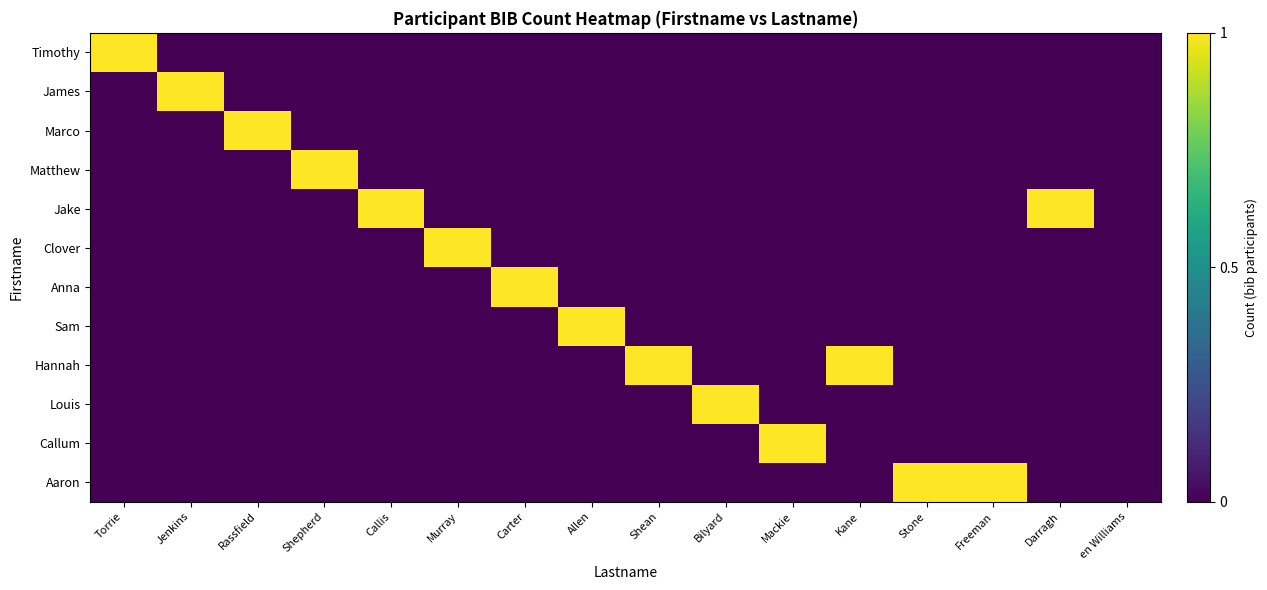

Reading left to right, transcribe all the data shown in this chart.

Timothy: Torrie=1	Jenkins=0	Rassfield=0	Shepherd=0	Callis=0	Murray=0	Carter=0	Allen=0	Shean=0	Bilyard=0	Mackie=0	Kane=0	Stone=0	Freeman=0	Darragh=0	en Williams=0
James: Torrie=0	Jenkins=1	Rassfield=0	Shepherd=0	Callis=0	Murray=0	Carter=0	Allen=0	Shean=0	Bilyard=0	Mackie=0	Kane=0	Stone=0	Freeman=0	Darragh=0	en Williams=0
Marco: Torrie=0	Jenkins=0	Rassfield=1	Shepherd=0	Callis=0	Murray=0	Carter=0	Allen=0	Shean=0	Bilyard=0	Mackie=0	Kane=0	Stone=0	Freeman=0	Darragh=0	en Williams=0
Matthew: Torrie=0	Jenkins=0	Rassfield=0	Shepherd=1	Callis=0	Murray=0	Carter=0	Allen=0	Shean=0	Bilyard=0	Mackie=0	Kane=0	Stone=0	Freeman=0	Darragh=0	en Williams=0
Jake: Torrie=0	Jenkins=0	Rassfield=0	Shepherd=0	Callis=1	Murray=0	Carter=0	Allen=0	Shean=0	Bilyard=0	Mackie=0	Kane=0	Stone=0	Freeman=0	Darragh=1	en Williams=0
Clover: Torrie=0	Jenkins=0	Rassfield=0	Shepherd=0	Callis=0	Murray=1	Carter=0	Allen=0	Shean=0	Bilyard=0	Mackie=0	Kane=0	Stone=0	Freeman=0	Darragh=0	en Williams=0
Anna: Torrie=0	Jenkins=0	Rassfield=0	Shepherd=0	Callis=0	Murray=0	Carter=1	Allen=0	Shean=0	Bilyard=0	Mackie=0	Kane=0	Stone=0	Freeman=0	Darragh=0	en Williams=0
Sam: Torrie=0	Jenkins=0	Rassfield=0	Shepherd=0	Callis=0	Murray=0	Carter=0	Allen=1	Shean=0	Bilyard=0	Mackie=0	Kane=0	Stone=0	Freeman=0	Darragh=0	en Williams=0
Hannah: Torrie=0	Jenkins=0	Rassfield=0	Shepherd=0	Callis=0	Murray=0	Carter=0	Allen=0	Shean=1	Bilyard=0	Mackie=0	Kane=1	Stone=0	Freeman=0	Darragh=0	en Williams=0
Louis: Torrie=0	Jenkins=0	Rassfield=0	Shepherd=0	Callis=0	Murray=0	Carter=0	Allen=0	Shean=0	Bilyard=1	Mackie=0	Kane=0	Stone=0	Freeman=0	Darragh=0	en Williams=0
Callum: Torrie=0	Jenkins=0	Rassfield=0	Shepherd=0	Callis=0	Murray=0	Carter=0	Allen=0	Shean=0	Bilyard=0	Mackie=1	Kane=0	Stone=0	Freeman=0	Darragh=0	en Williams=0
Aaron: Torrie=0	Jenkins=0	Rassfield=0	Shepherd=0	Callis=0	Murray=0	Carter=0	Allen=0	Shean=0	Bilyard=0	Mackie=0	Kane=0	Stone=1	Freeman=1	Darragh=0	en Williams=0